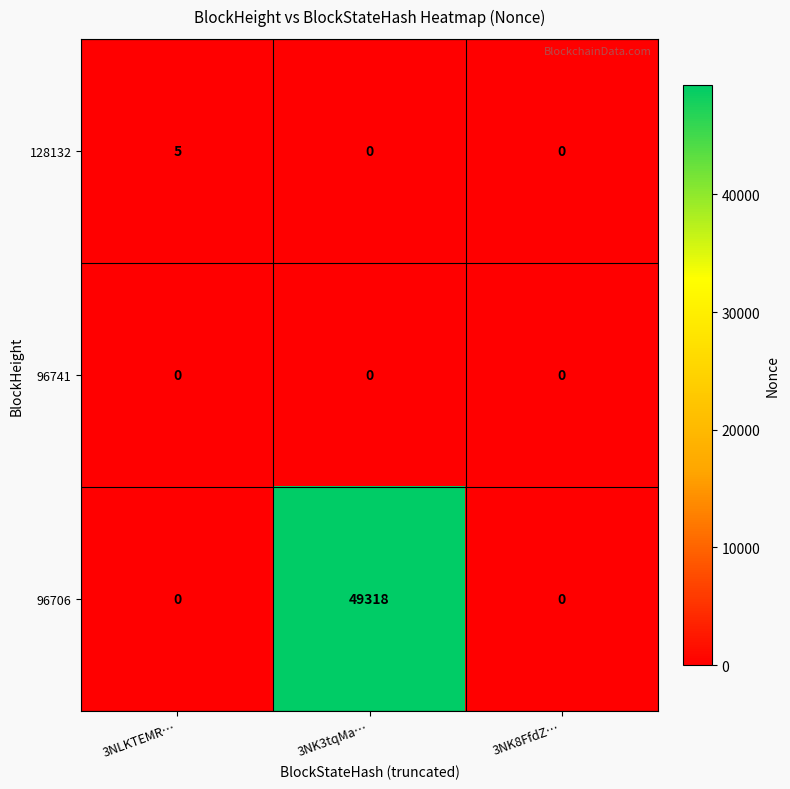

Count the 96706 values in the range 0 to 49318.

3